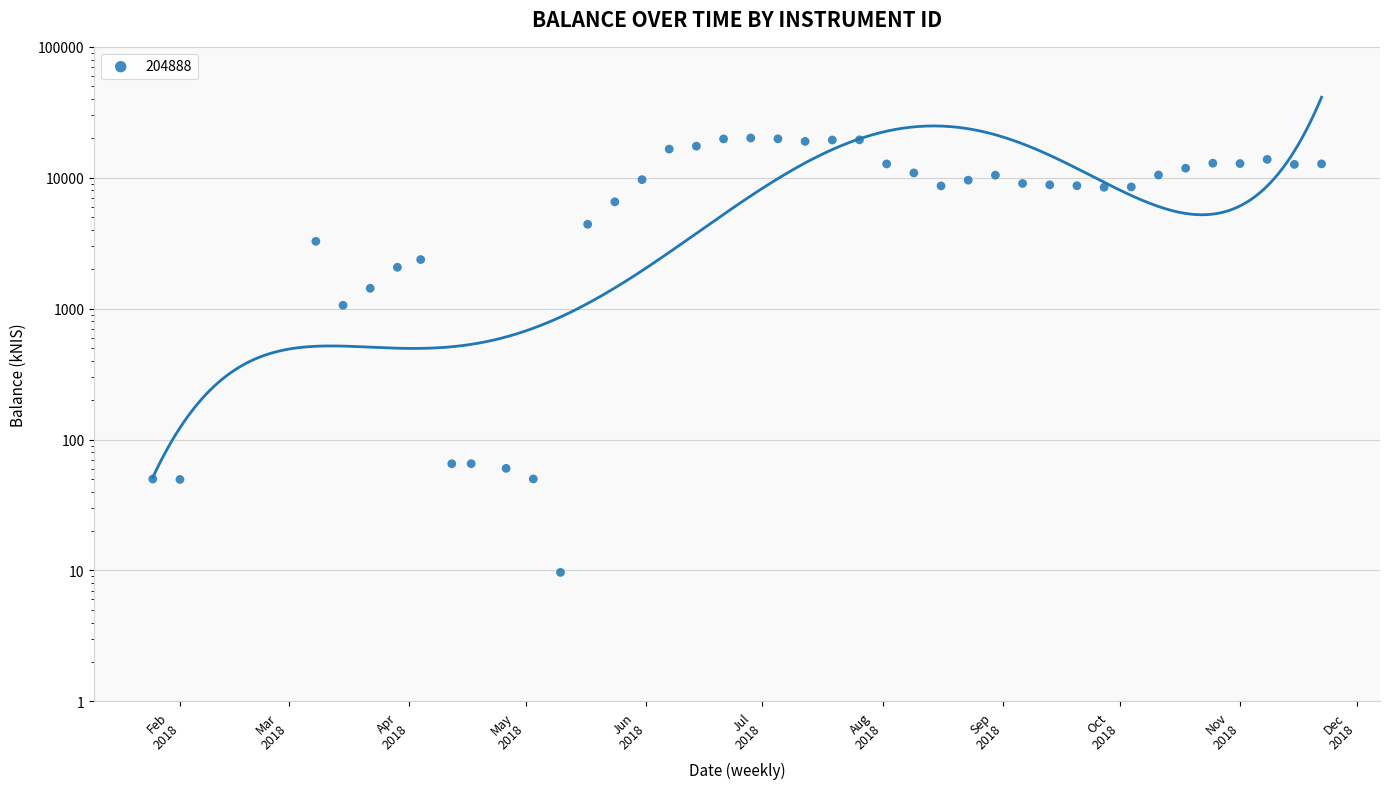

Which has a higher value, 2018-04-17 or 2018-04-04?

2018-04-04